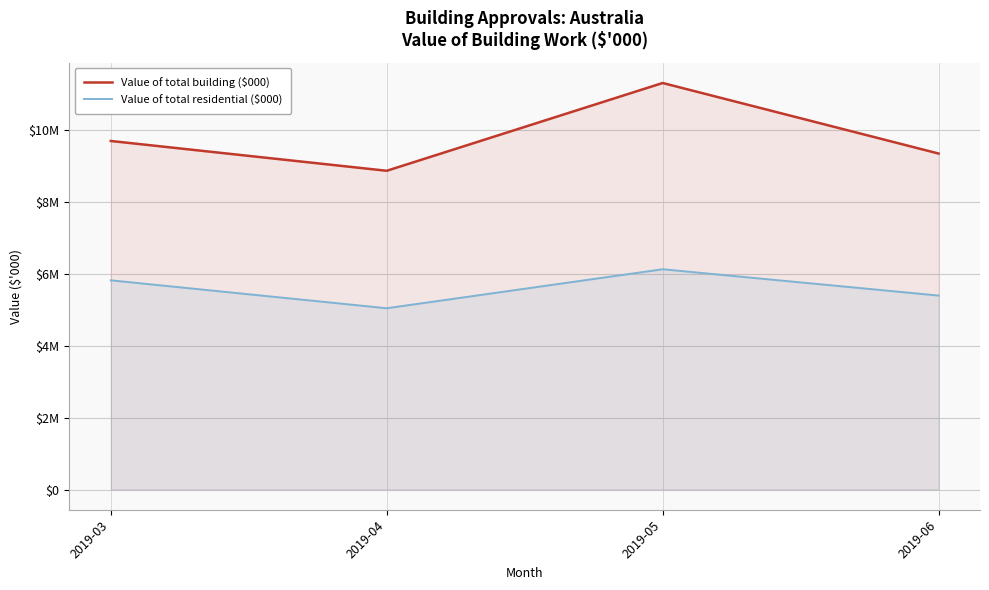

At which label does Value of total residential ($000) first exceed 5813180?

2019-03